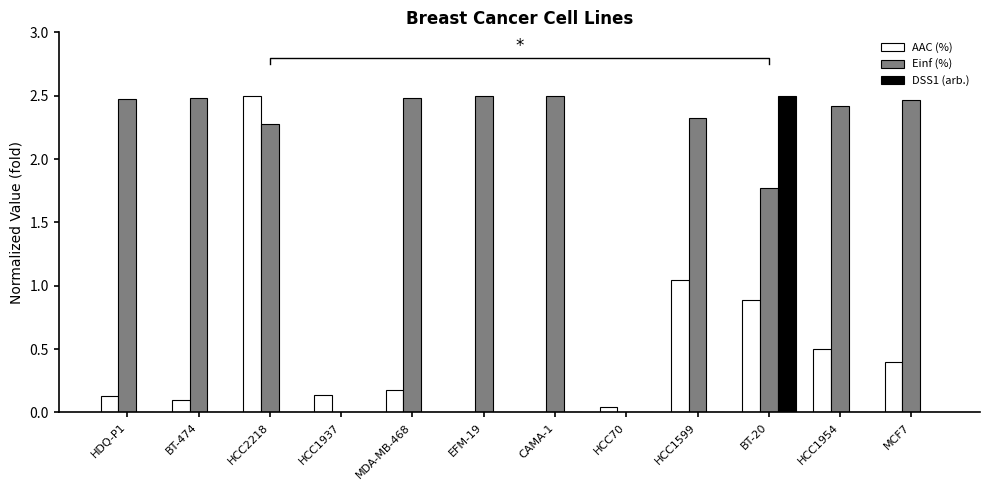

Where is DSS1 (arb.) nearest to the value 1?

HDQ-P1